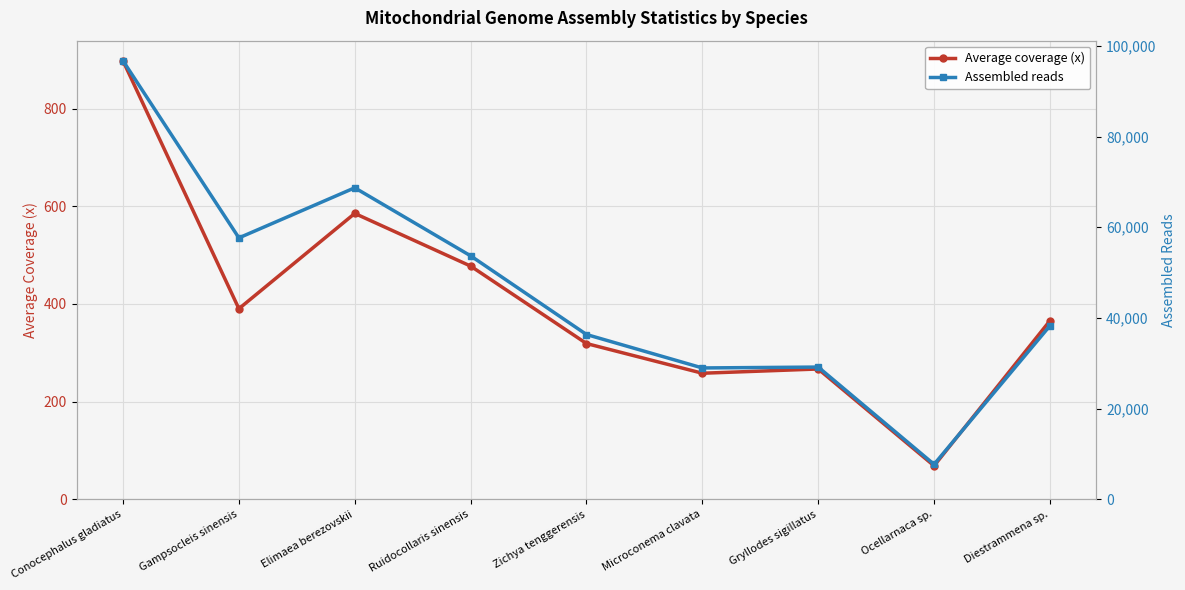

What is the maximum value for Assembled reads?

96706.0